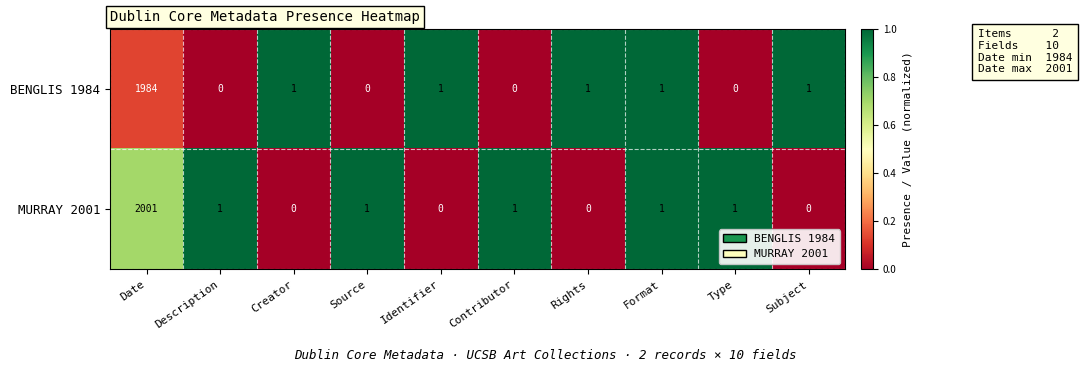

At which label does BENGLIS 1984 first exceed 1?

Date